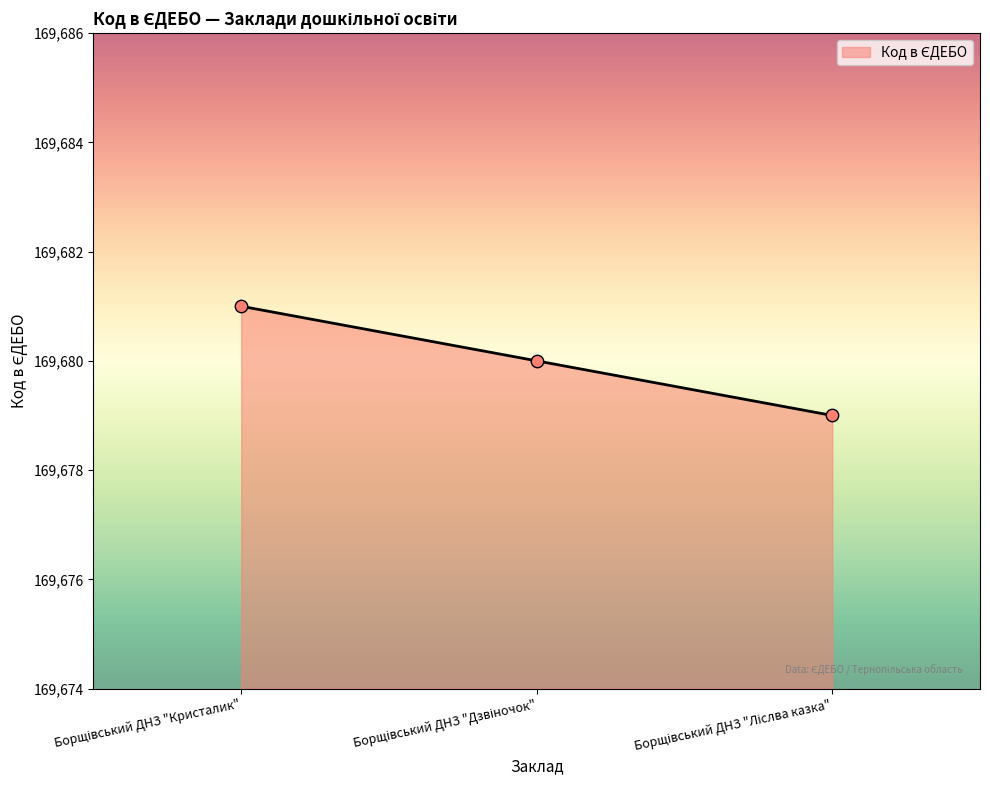

What is the smallest value displayed?

169679